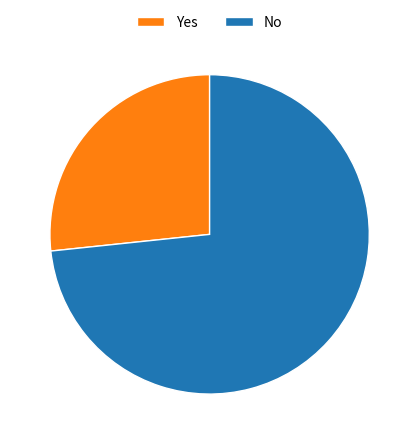

Is there any slice that represents more than half of the pie?

Yes